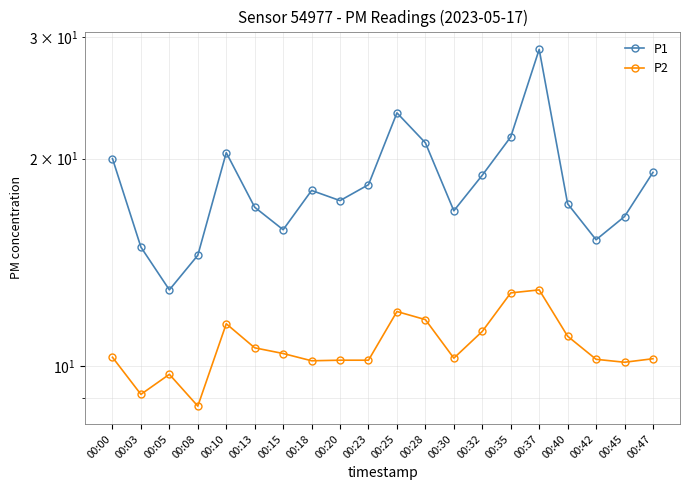

In P1, how many points are lower than both neighbors (excluding endpoints)?

5